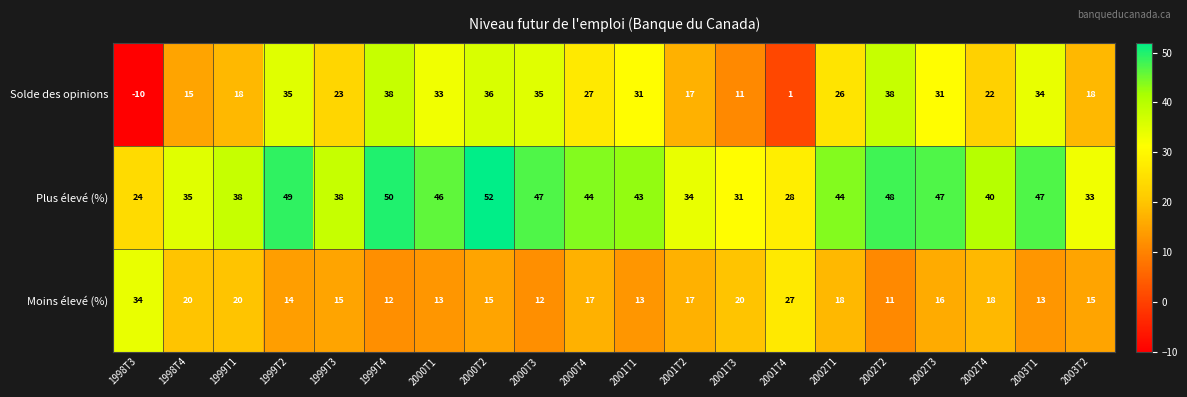

How many categories are shown in the chart?

20